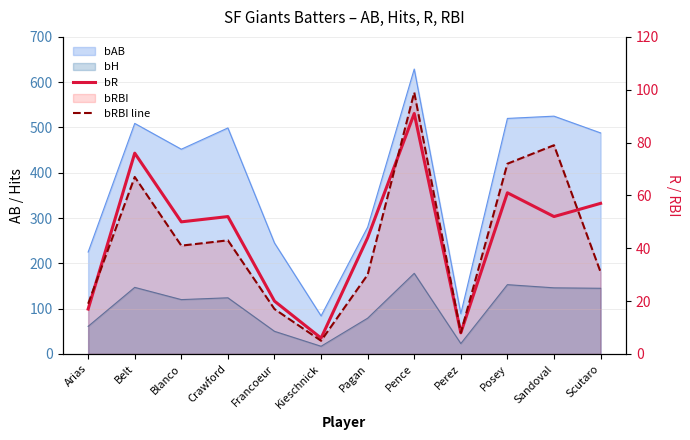

What is the difference between the bR values at Kieschnick and Belt?

70